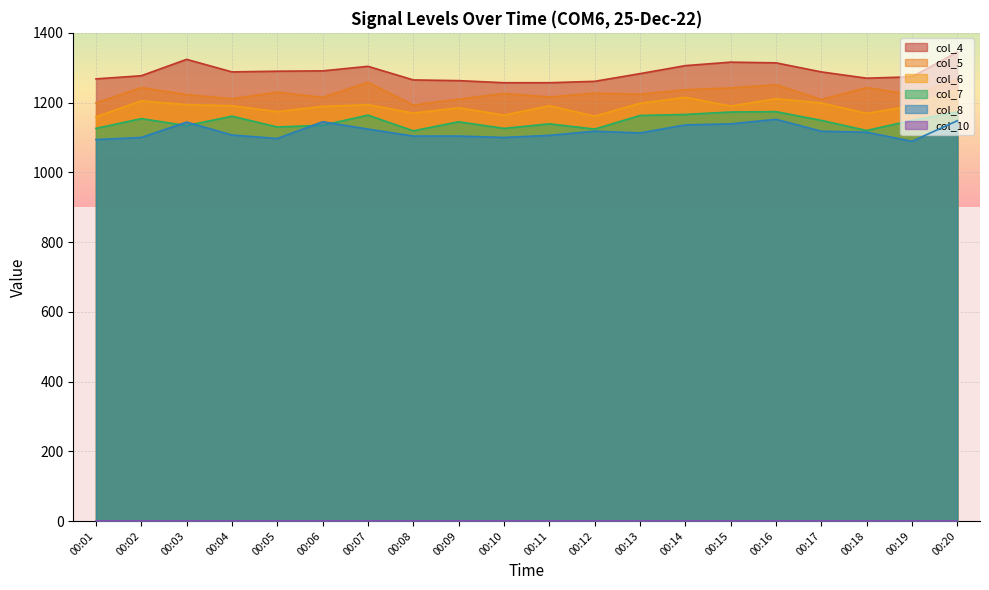

What is the value of the col_7 point at the 20th from the left?

1173